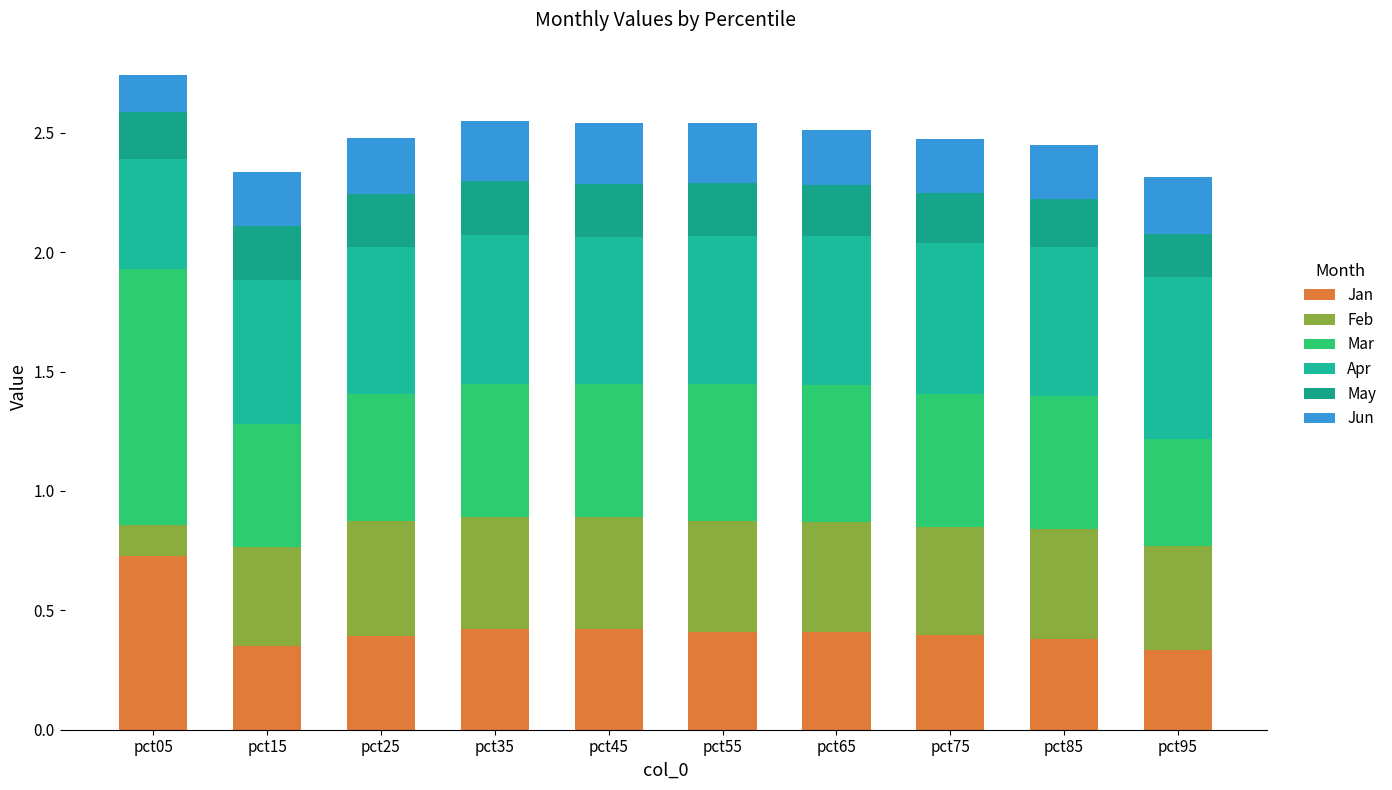

Rank the categories by Jan value from lowest to highest.

pct95, pct15, pct85, pct25, pct75, pct65, pct55, pct45, pct35, pct05